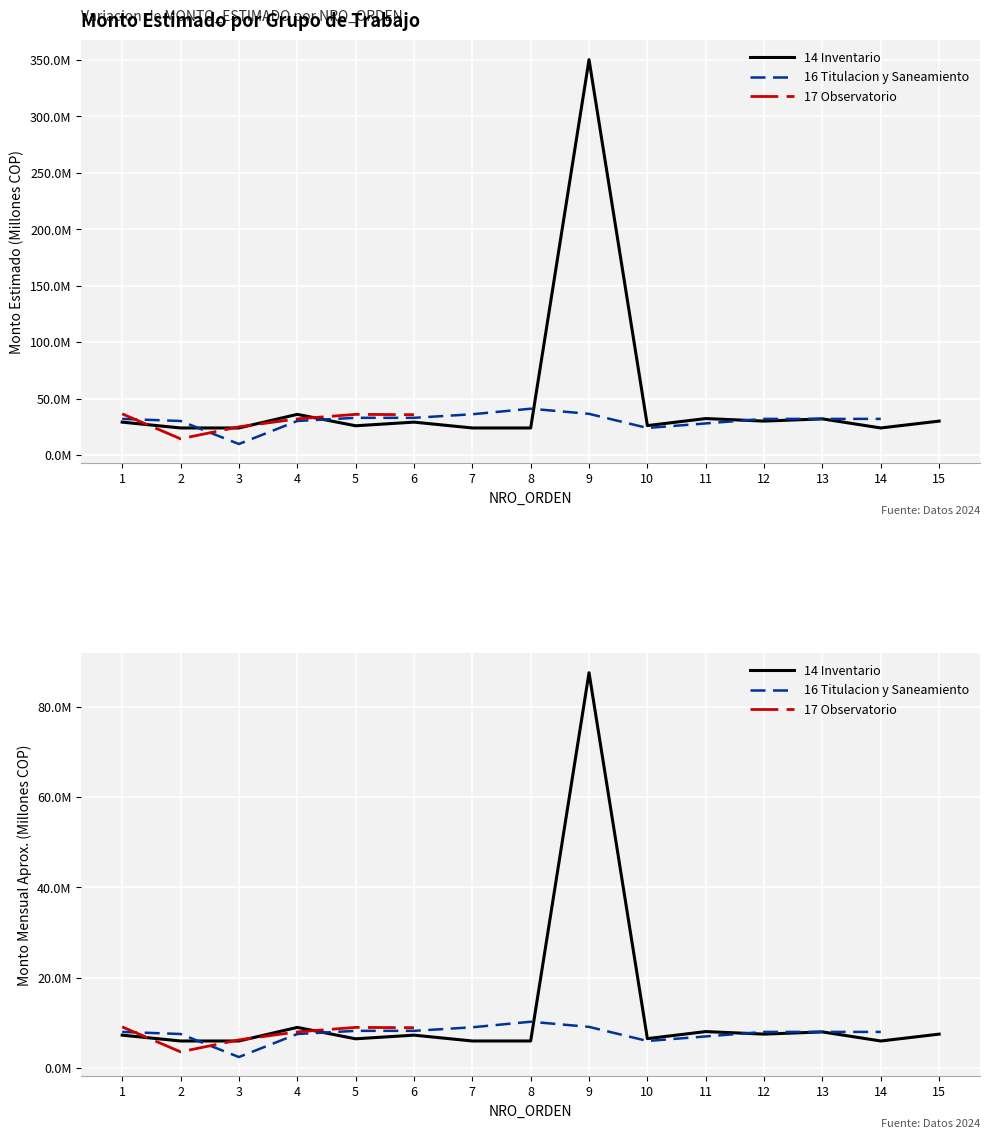

What is the difference between the second highest and minimum values in the 14 Inventario series?

3.0